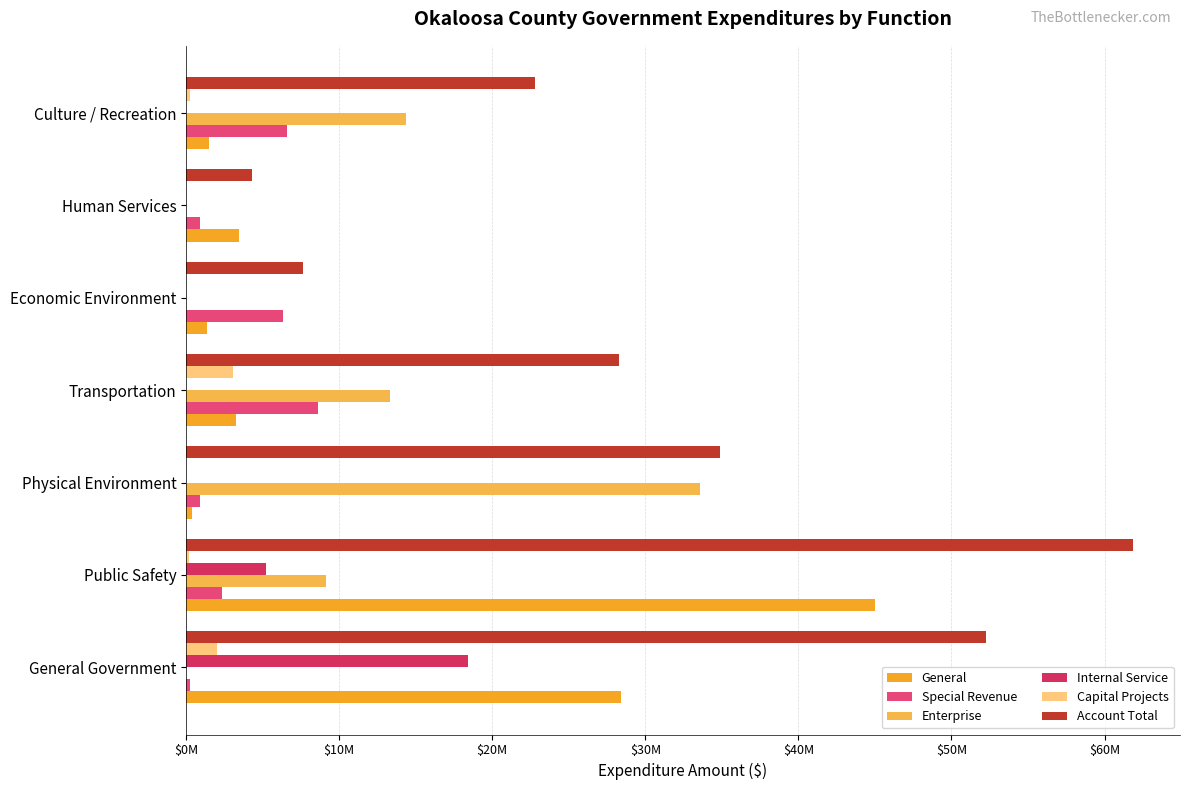

At which category is the sum across all series the highest?

Public Safety